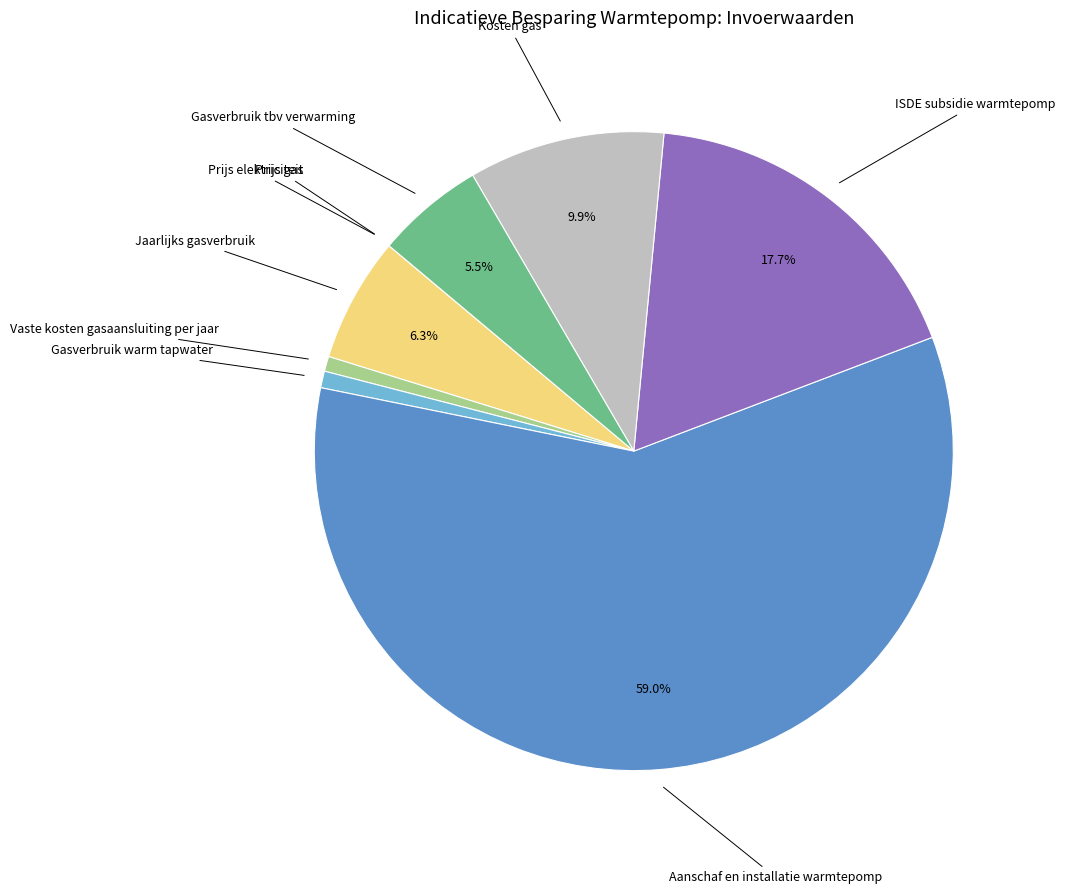

Is there any slice that represents more than half of the pie?

Yes